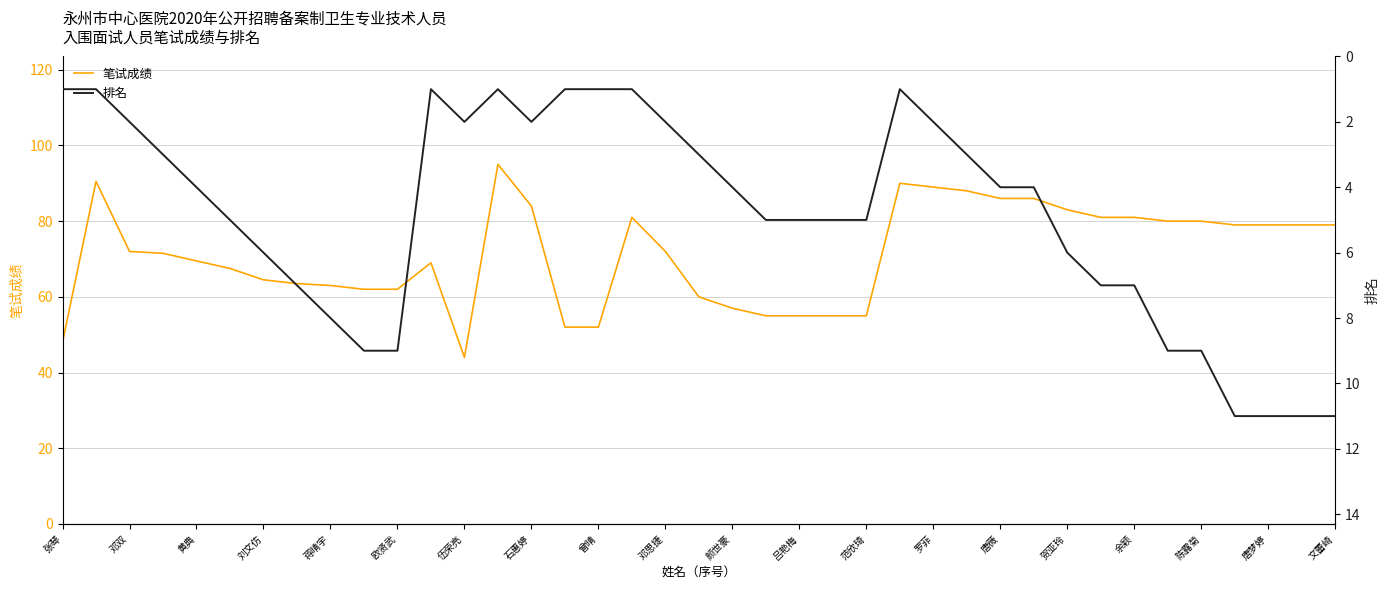

What value does the 笔试成绩 series have at 刘文仿?

64.5